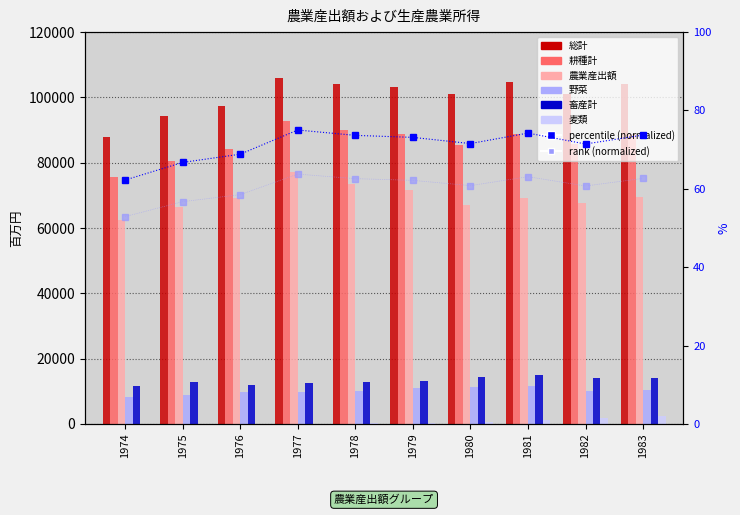

What is the sum of the 麦類 values at 1975 and 1977?

51